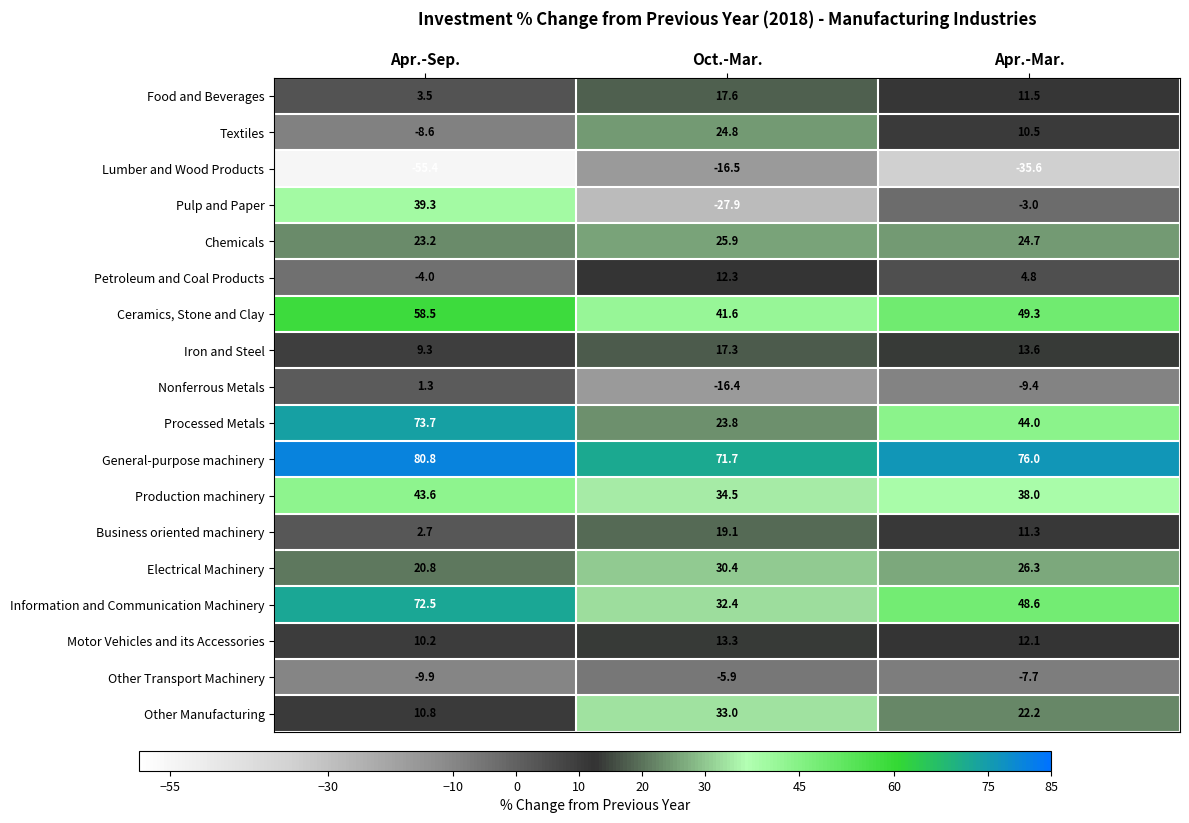

What is the maximum value for Textiles?

24.8